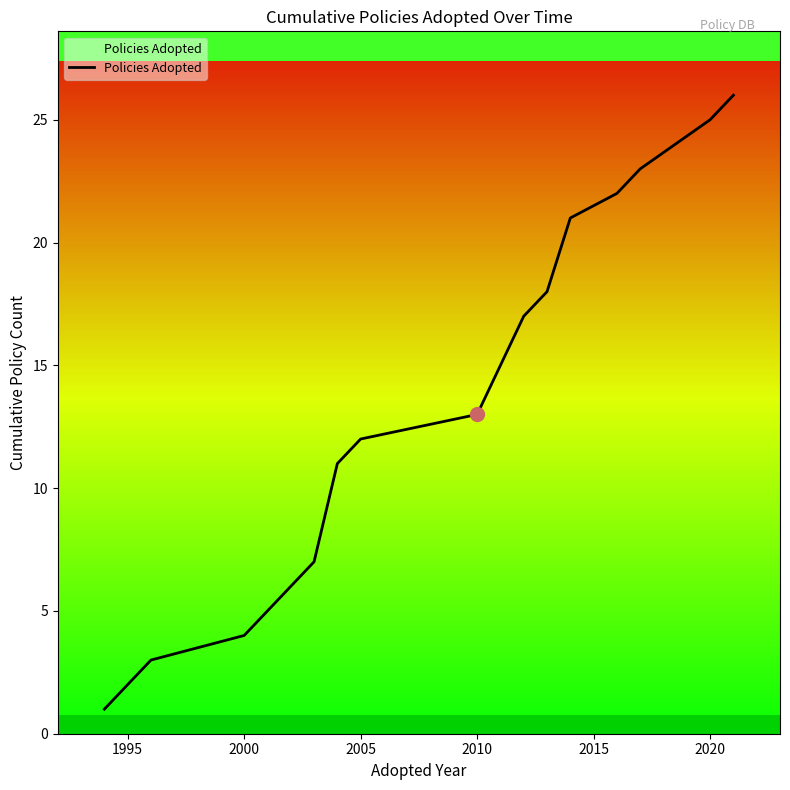

What is the difference between the maximum and minimum values?

25